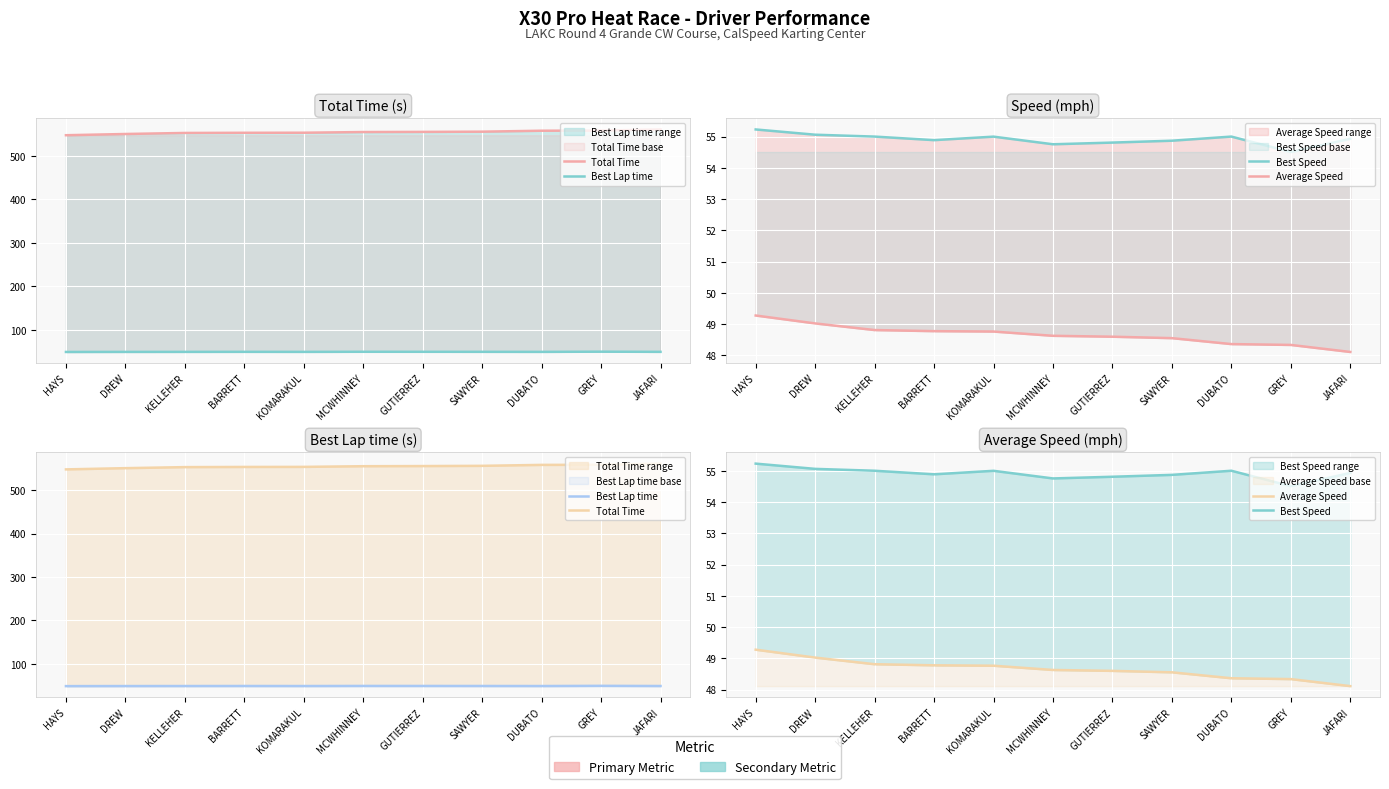

Reading left to right, extract all data points from this chart.

Total Time: HAYS=547.9	DREW=550.7	KELLEHER=553.1	BARRETT=553.5	KOMARAKUL=553.7	MCWHINNEY=555.2	GUTIERREZ=555.5	SAWYER=556.1	DUBATO=558.3	GREY=558.6	JAFARI=561.2
Best Lap time: HAYS=48.9	DREW=49.0	KELLEHER=49.1	BARRETT=49.2	KOMARAKUL=49.1	MCWHINNEY=49.3	GUTIERREZ=49.3	SAWYER=49.2	DUBATO=49.1	GREY=49.5	JAFARI=49.2
Best Speed: HAYS=55.2	DREW=55.1	KELLEHER=55.0	BARRETT=54.9	KOMARAKUL=55.0	MCWHINNEY=54.8	GUTIERREZ=54.8	SAWYER=54.9	DUBATO=55.0	GREY=54.5	JAFARI=54.9
Average Speed: HAYS=49.3	DREW=49.0	KELLEHER=48.8	BARRETT=48.8	KOMARAKUL=48.8	MCWHINNEY=48.6	GUTIERREZ=48.6	SAWYER=48.6	DUBATO=48.4	GREY=48.3	JAFARI=48.1